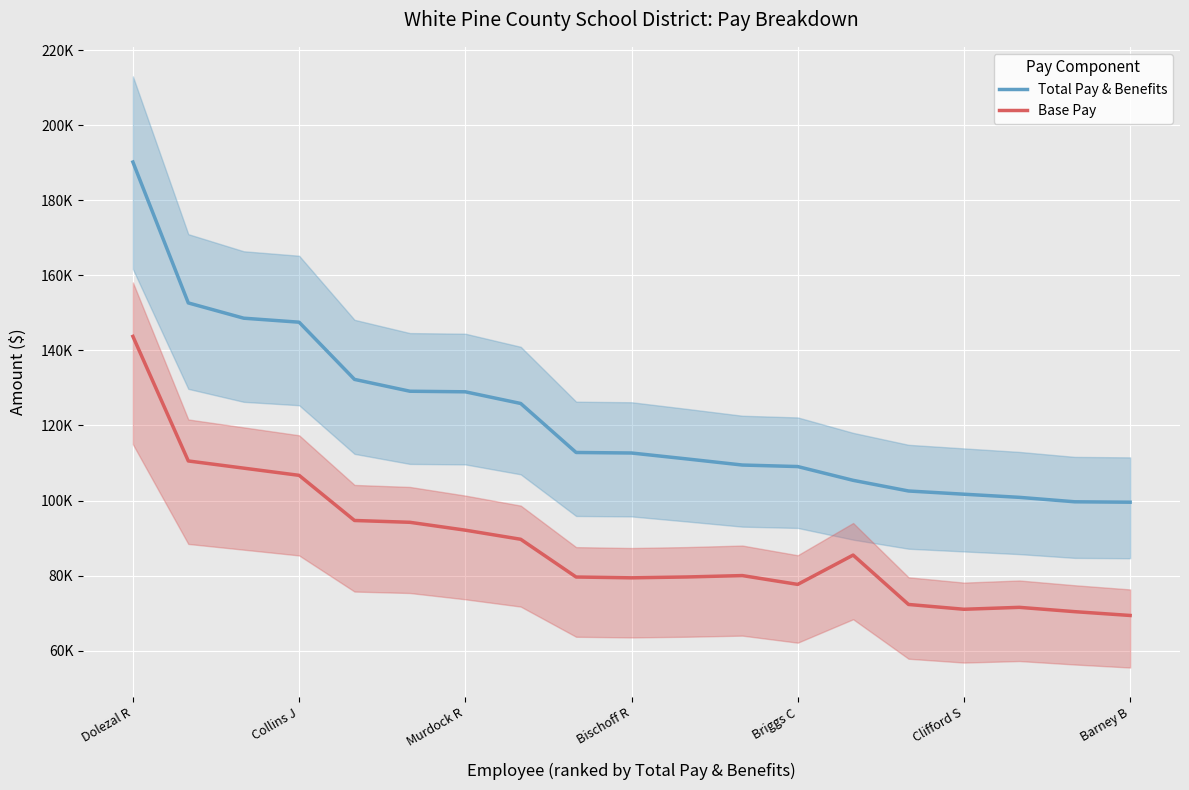

What is the total value across all series at Bischoff R?

192076.5